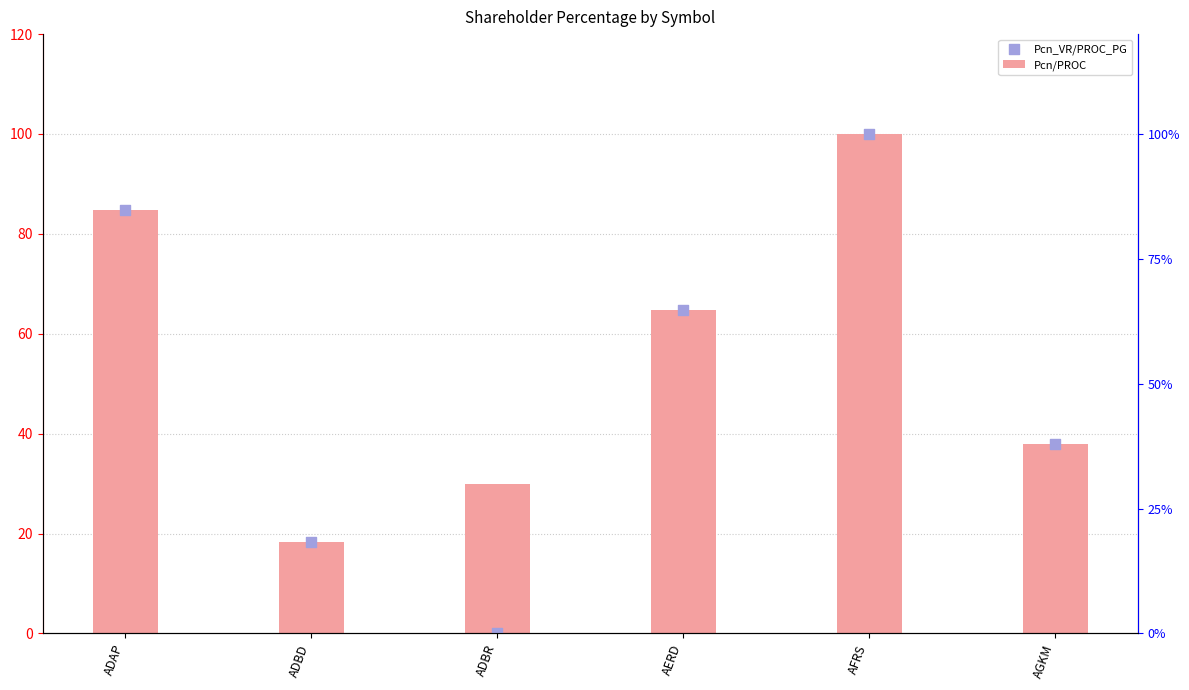

At which category is the sum across all series the highest?

AFRS